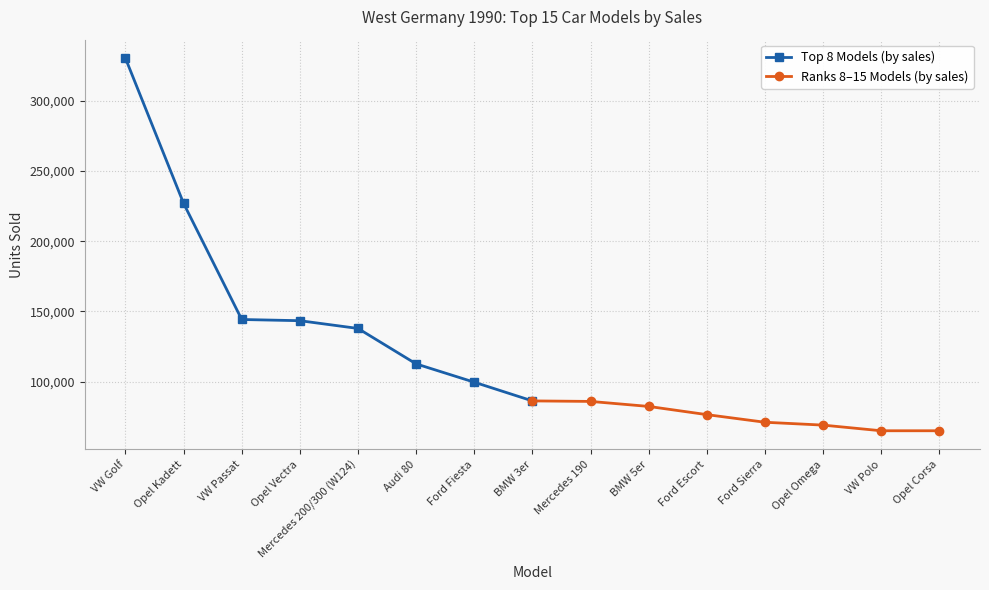

At which label is Top 8 Models (by sales) closest to 208315?

Opel Kadett